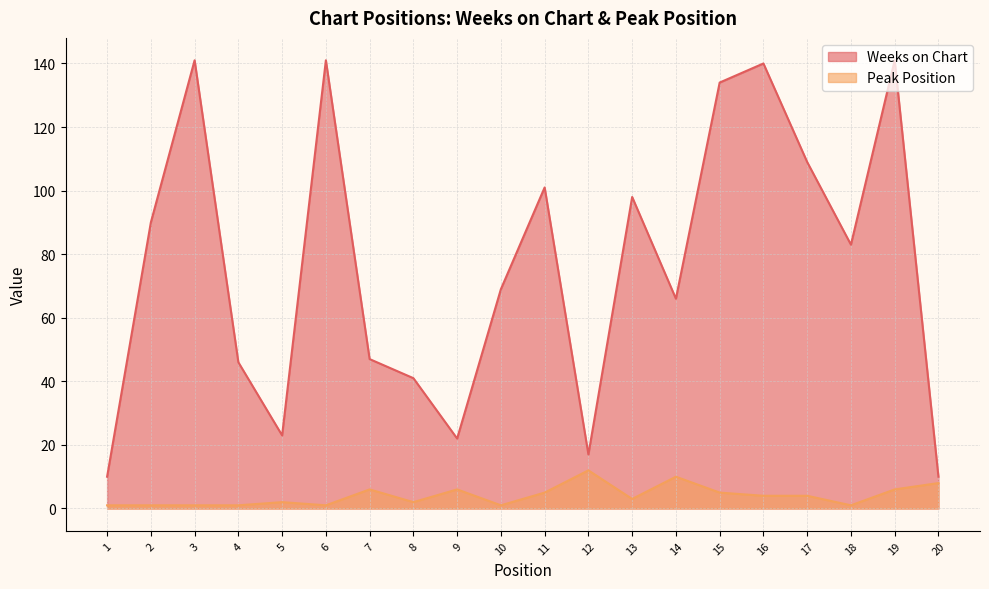

The Weeks on Chart series shows 38 at 2. True or false?

False